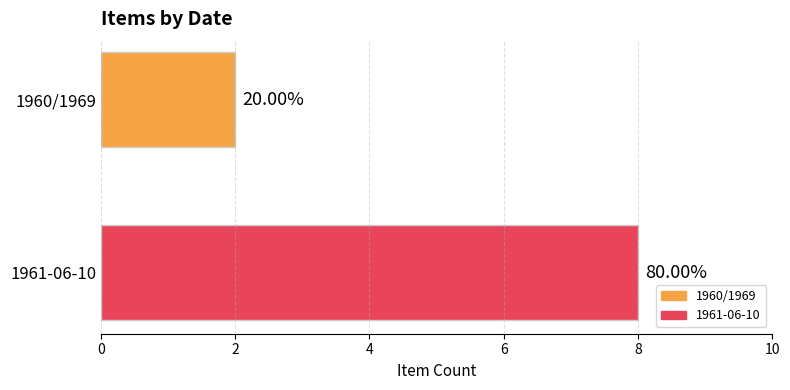

What are all the series names shown in the legend?

1960/1969, 1961-06-10